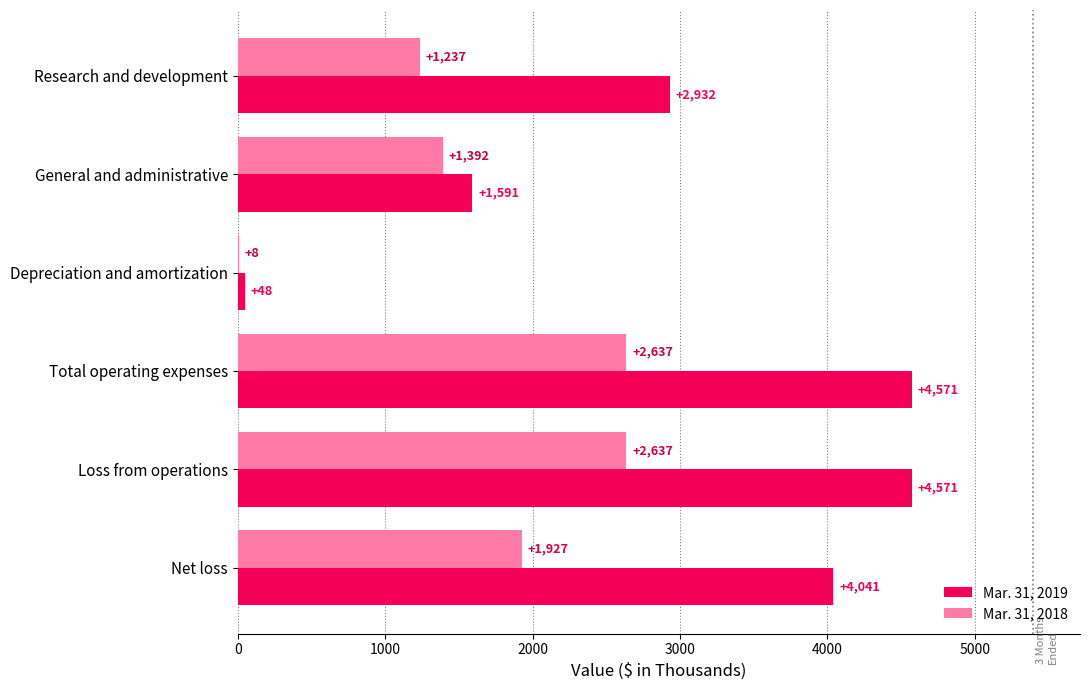

Count the Mar. 31, 2019 values in the range 1591 to 4571.

5